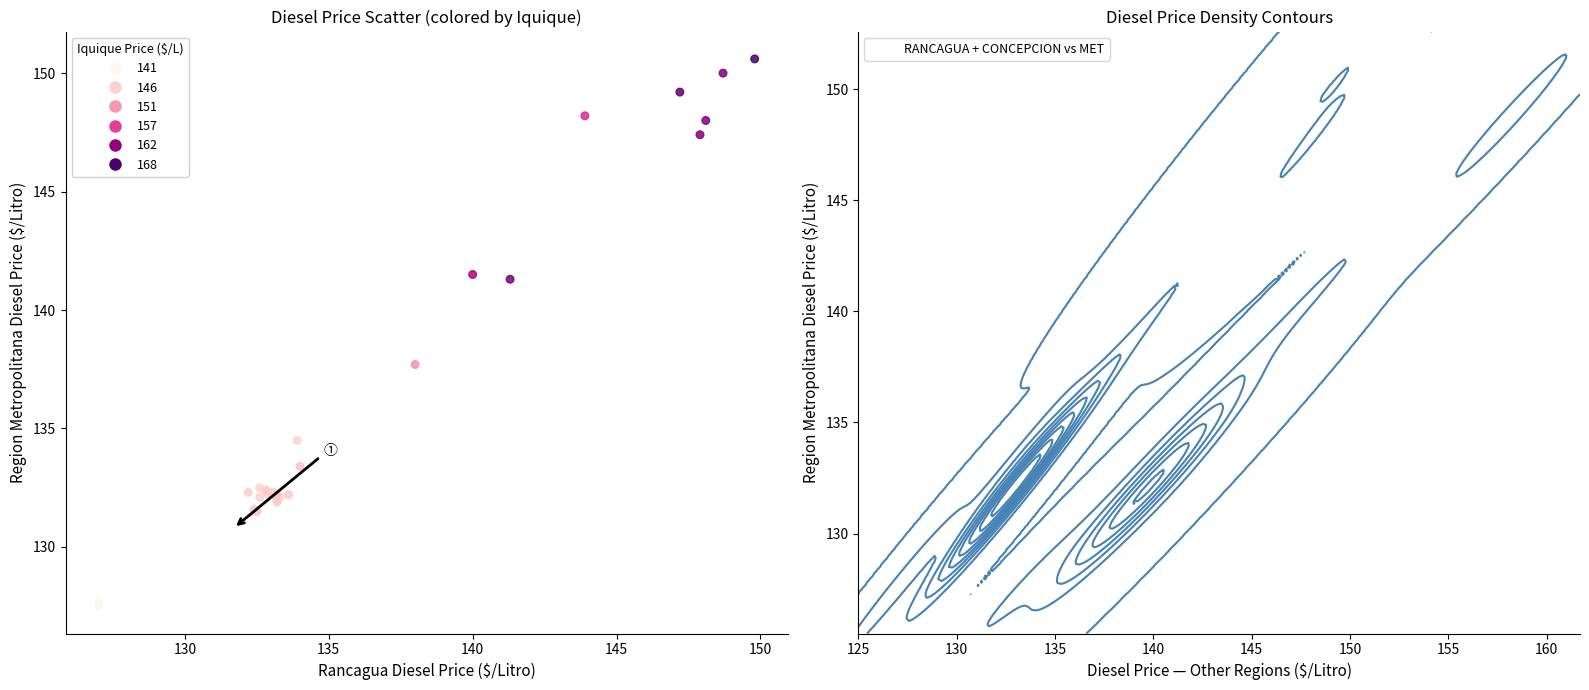

What Y value in the scatter plot is closest to 139?

137.7